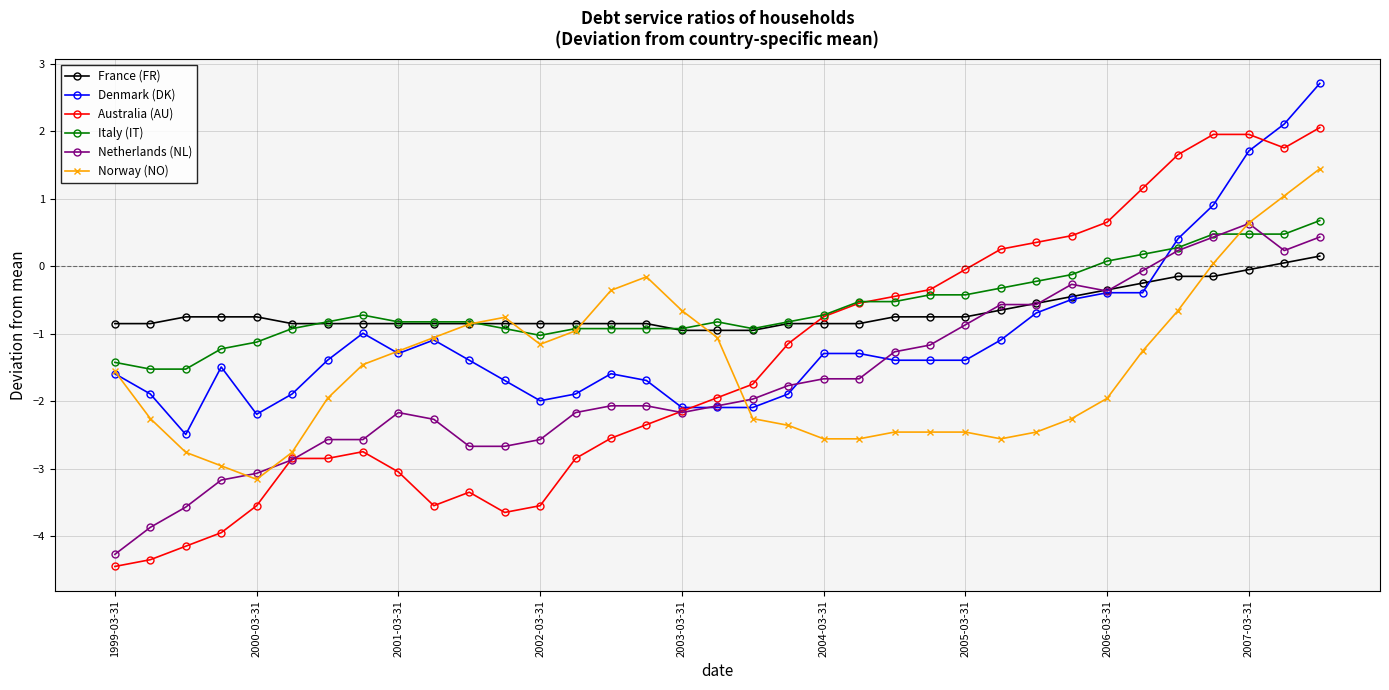

Which series has the widest spread of values?

Australia (AU)